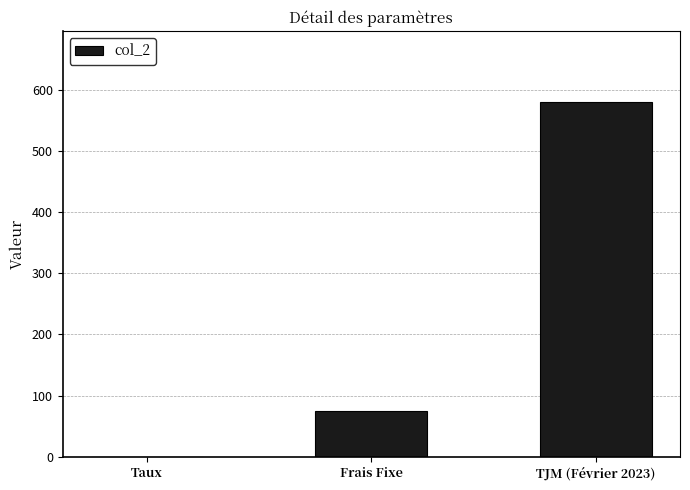

Where is the data nearest to the value 290?

Frais Fixe